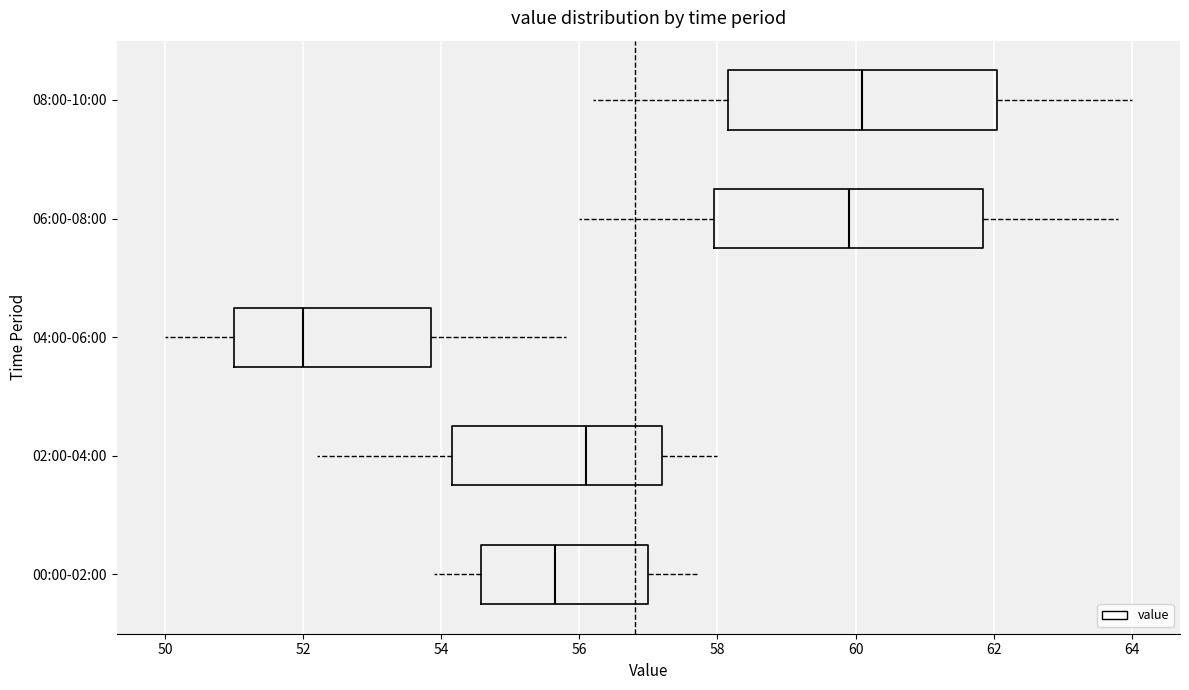

Reading bottom to top, transcribe this box plot: for each box, give where its median line is, the range the box spans, and where its two whiskers end, as read against the x-axis. The values are not printed on the chart, so give them approximately, as read against the axis.

00:00-02:00: median 55.6, box 54.6 to 57.0, whiskers 54.0 to 57.8
02:00-04:00: median 56.2, box 54.2 to 57.2, whiskers 52.2 to 58.0
04:00-06:00: median 52.0, box 51.0 to 53.8, whiskers 50.0 to 55.8
06:00-08:00: median 60.0, box 58.0 to 61.8, whiskers 56.0 to 63.8
08:00-10:00: median 60.2, box 58.2 to 62.0, whiskers 56.2 to 64.0